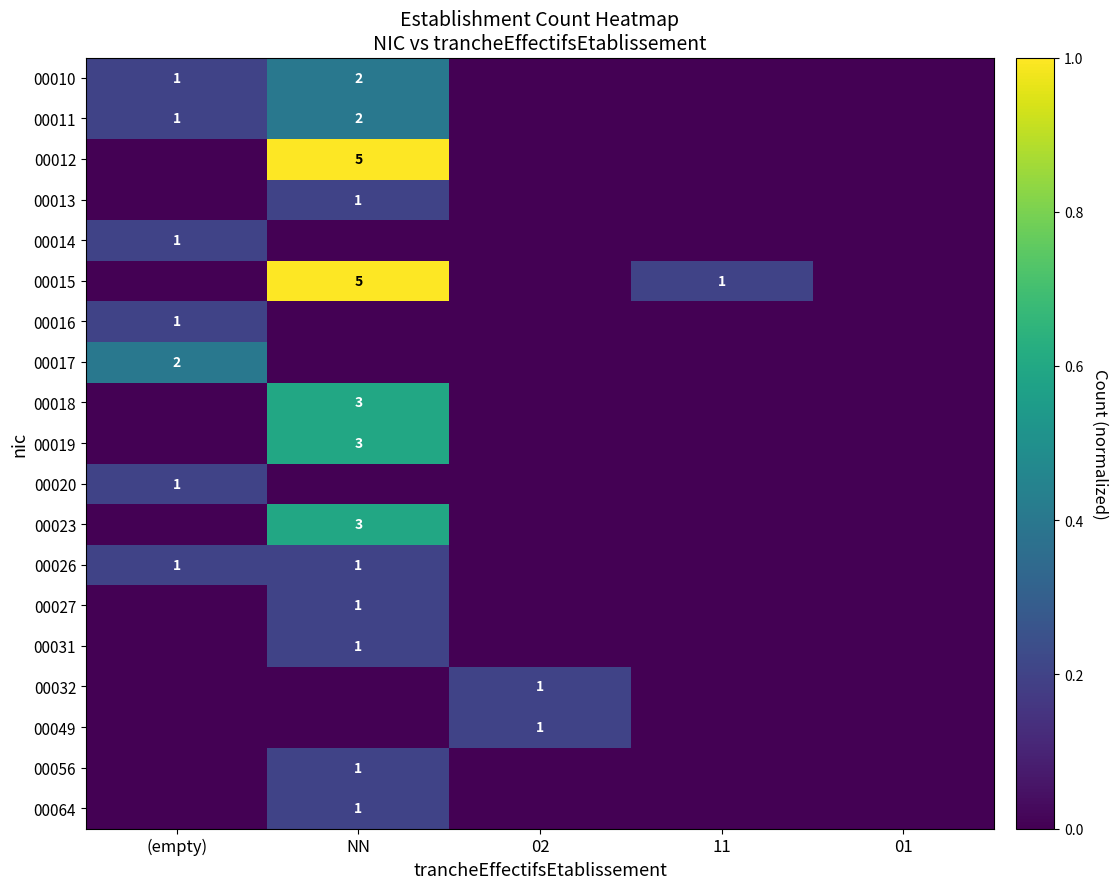

The 00026 series shows 0 at NN. True or false?

False